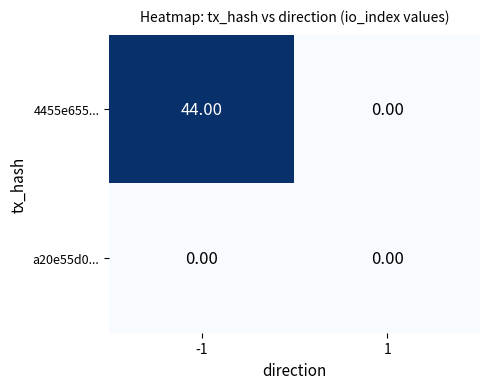

What is the sum of the 4455e655... values at 1 and -1?

44